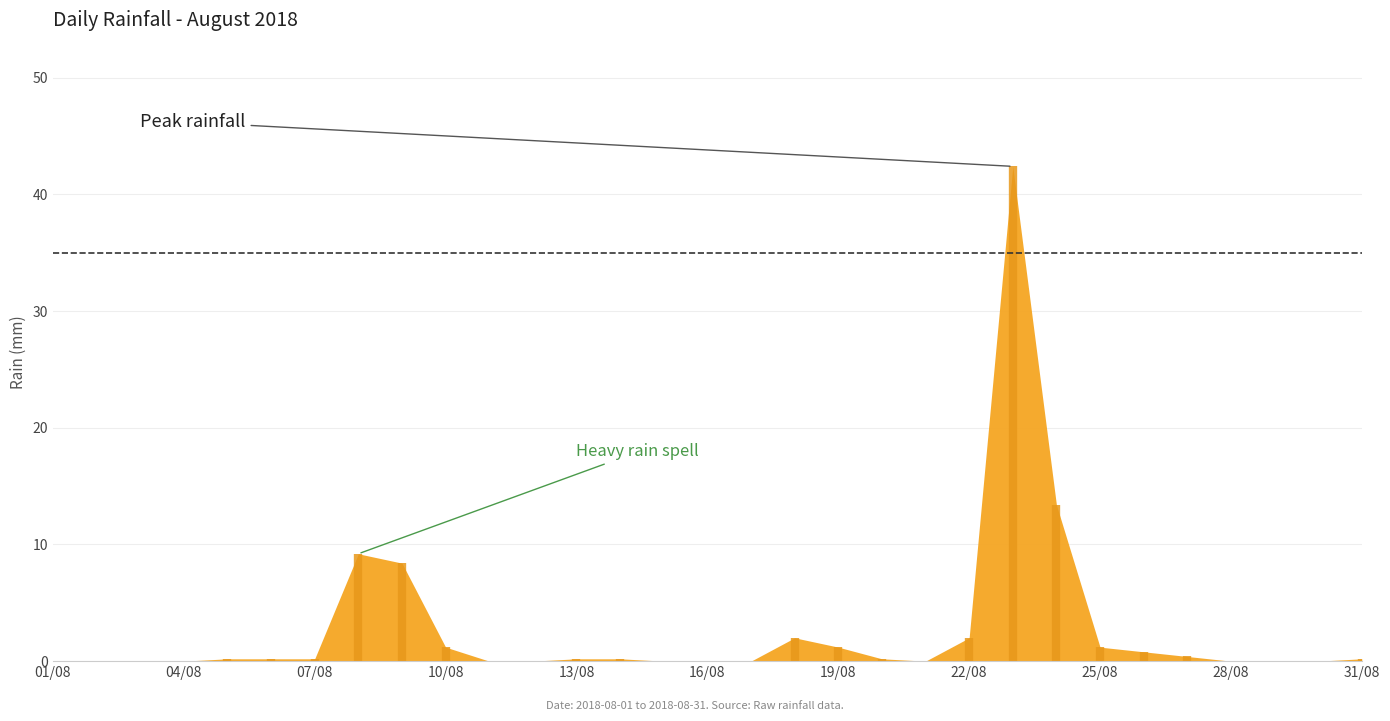

At which category does the chart reach its peak across all series?

2018-08-23